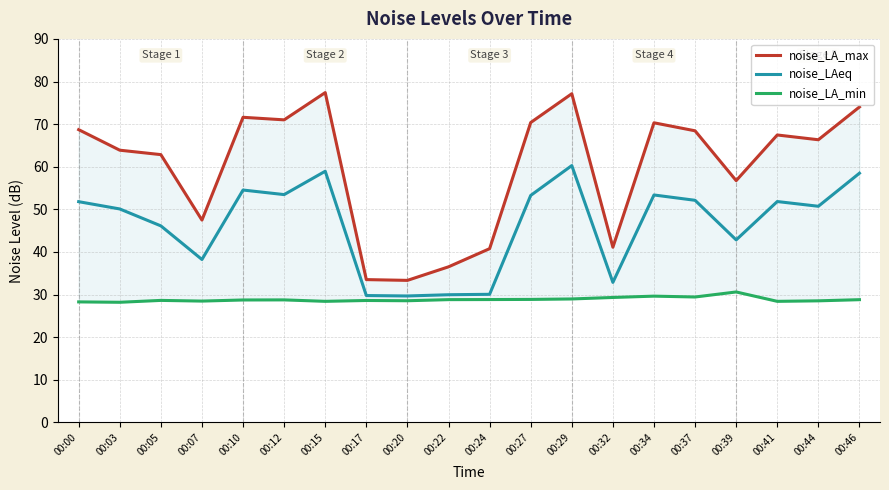

True or false: noise_LA_max has more than 1 points higher than both neighbors.

True